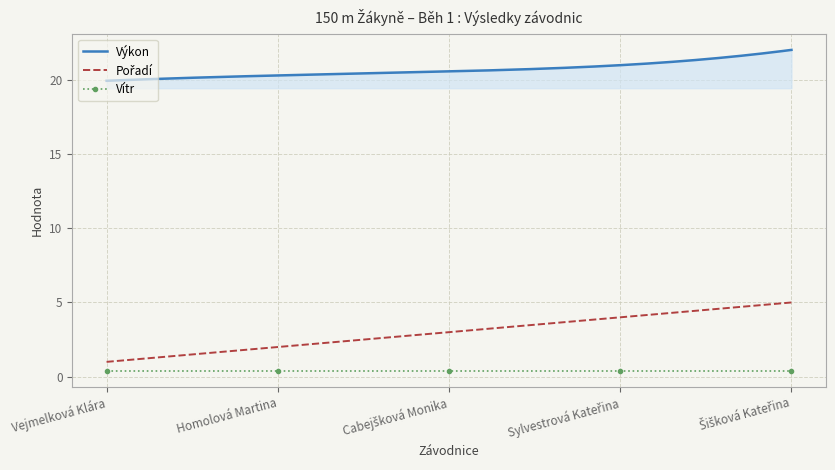

The value of Vítr at Šišková Kateřina is 0.2. True or false?

False